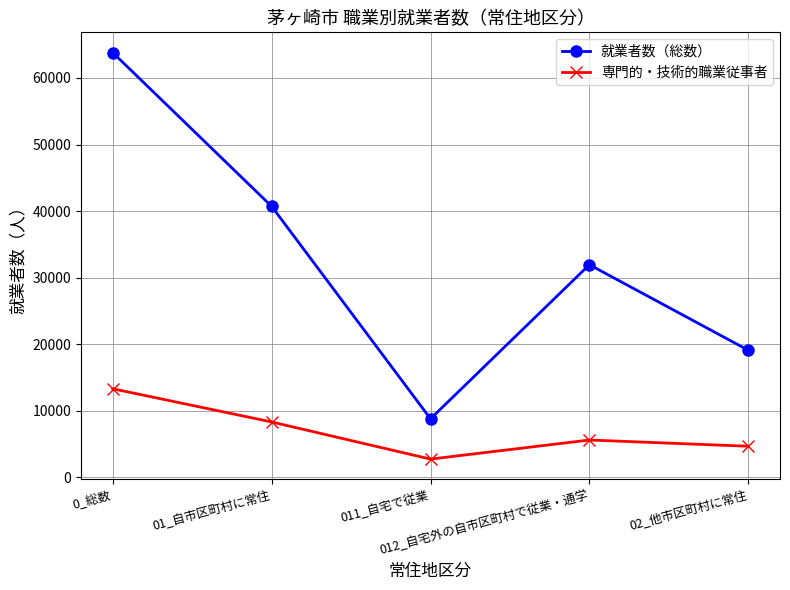

The value of 就業者数（総数） at 0_総数 is 100301. True or false?

False